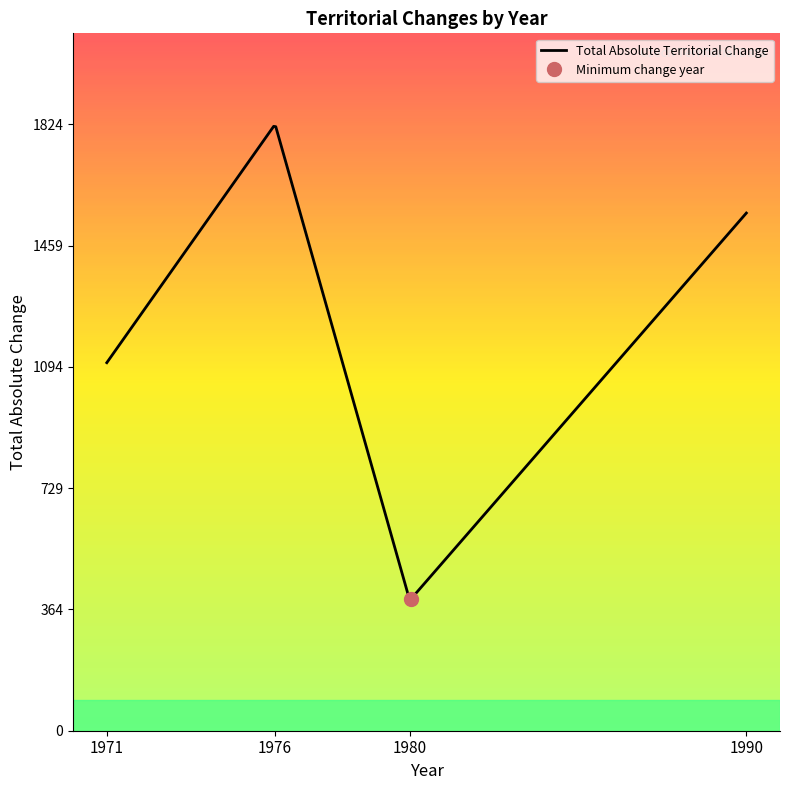

True or false: Territorial Changes (abs) and Year Index cross at least once.

False